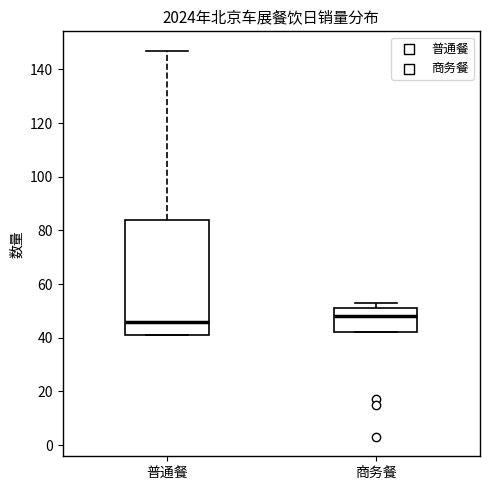

Reading left to right, read every box against the y-axis: the position of its median line, the range the box covers, and the ends of its whiskers. The values are not printed on the chart, so give them approximately, as read against the axis.

普通餐: median 46, box 42 to 84, whiskers 42 to 148
商务餐: median 48, box 42 to 52, whiskers 42 to 54